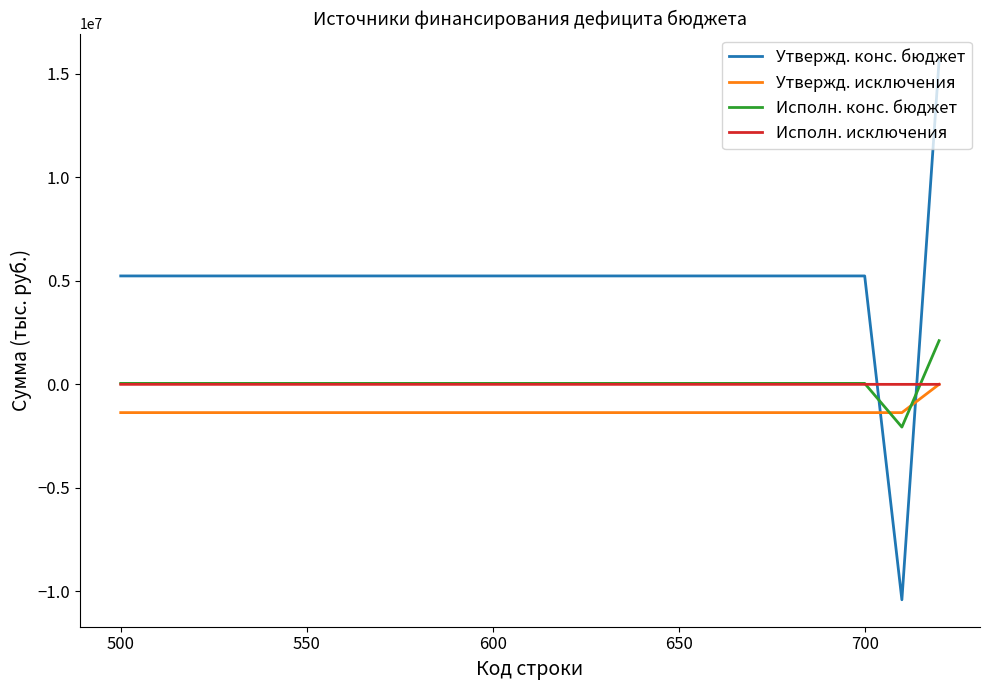

Which series has the largest range (max minus min)?

Утвержд. конс. бюджет